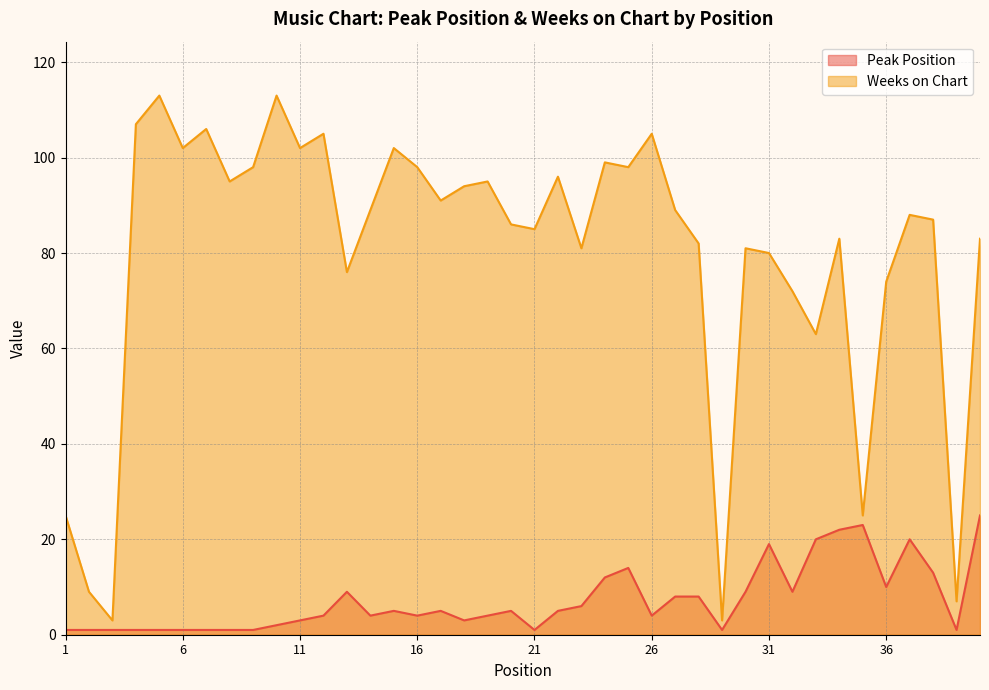

Reading left to right, extract all data points from this chart.

Peak Position: 1	1	1	1	1	1	1	1	1	2	3	4	9	4	5	4	5	3	4	5	1	5	6	12	14	4	8	8	1	9	19	9	20	22	23	10	20	13	1	25
Weeks on Chart: 25	9	3	107	113	102	106	95	98	113	102	105	76	89	102	98	91	94	95	86	85	96	81	99	98	105	89	82	3	81	80	72	63	83	25	74	88	87	7	83